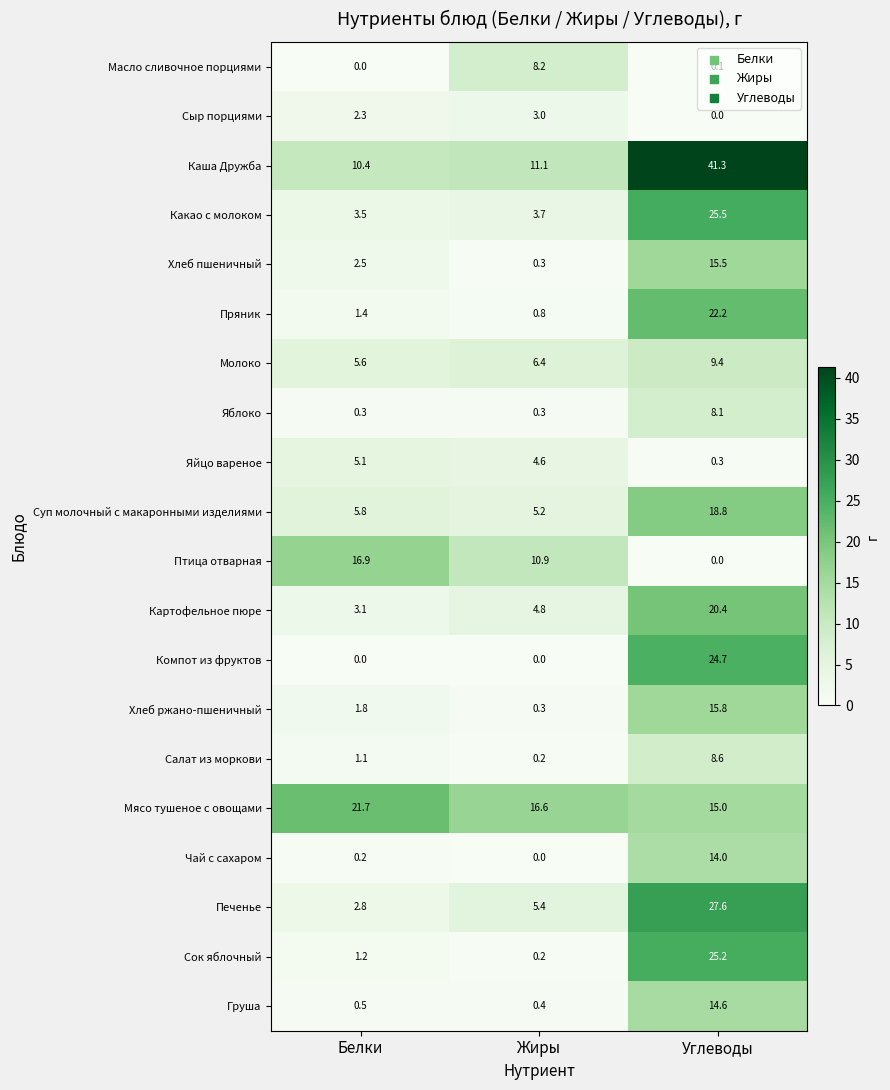

Rank the series by their maximum value, from highest to lowest.

Каша Дружба, Печенье, Какао с молоком, Сок яблочный, Компот из фруктов, Пряник, Мясо тушеное с овощами, Картофельное пюре, Суп молочный с макаронными изделиями, Птица отварная, Хлеб ржано-пшеничный, Хлеб пшеничный, Груша, Чай с сахаром, Молоко, Салат из моркови, Масло сливочное порциями, Яблоко, Яйцо вареное, Сыр порциями